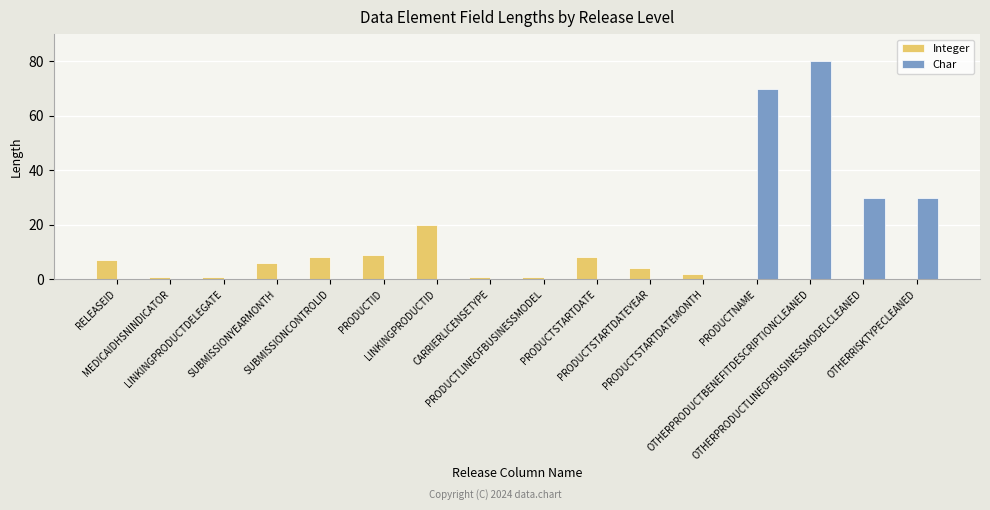

Which series has the largest total across all categories?

Char